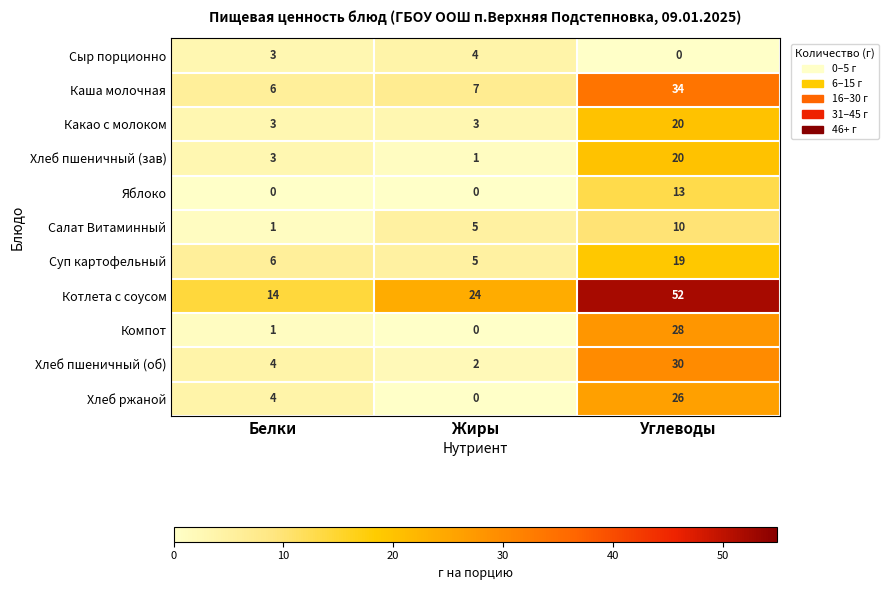

True or false: Салат Витаминный has a value of 2 at Белки.

False